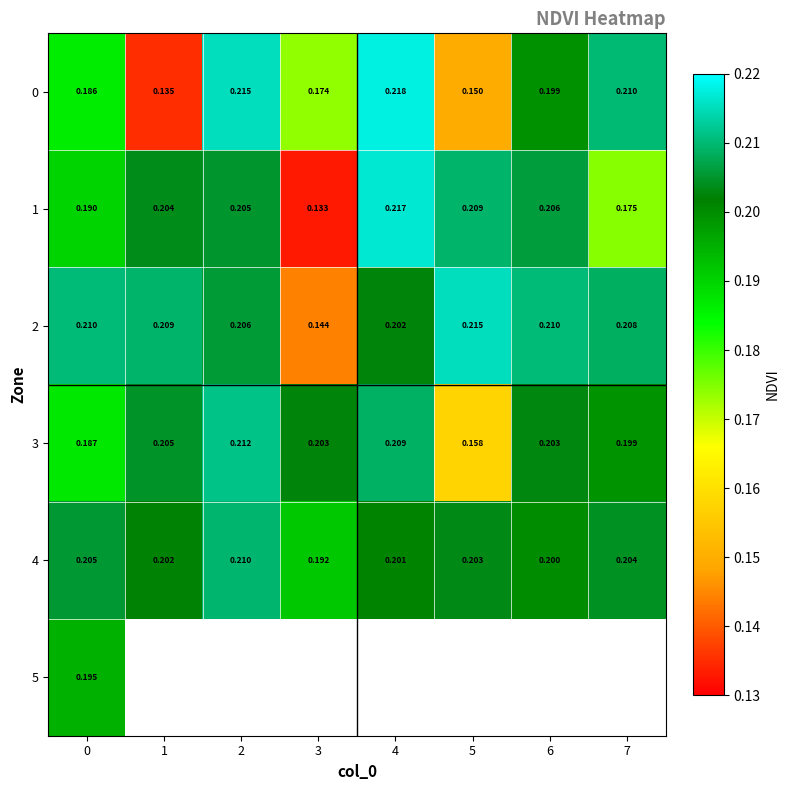

At which label is 1 closest to 0?

3